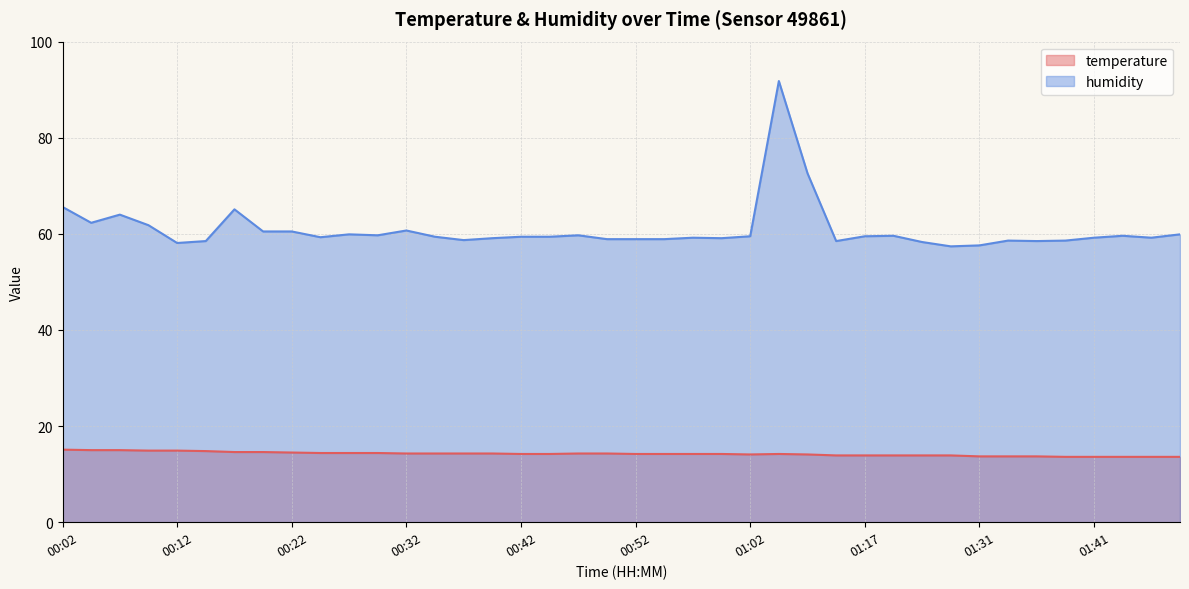

What is the label of the 31st point from the left?

01:22